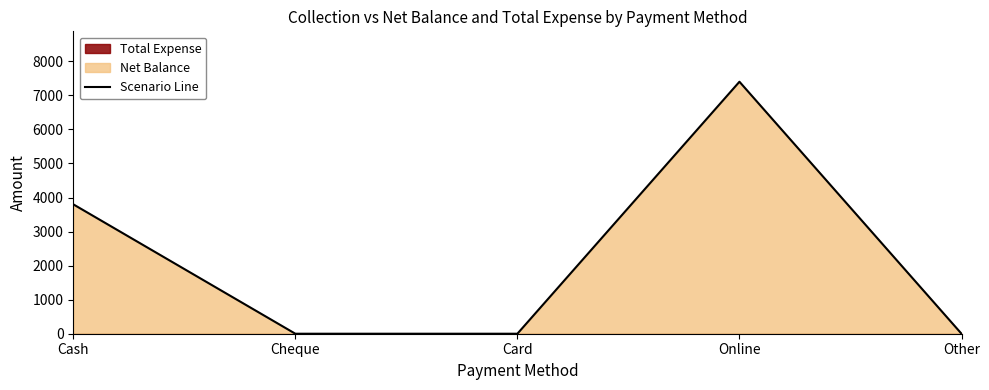

Reading left to right, transcribe all the data shown in this chart.

Cash=3800	Cheque=0	Card=0	Online=7400	Other=0